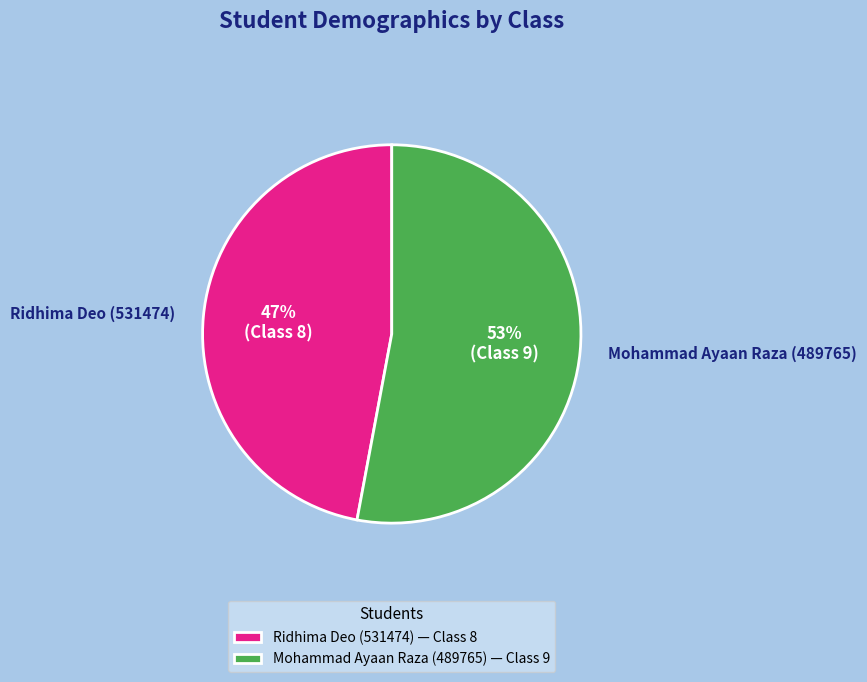

Do Ridhima Deo (531474) and Mohammad Ayaan Raza (489765) together represent more than half of the pie?

Yes